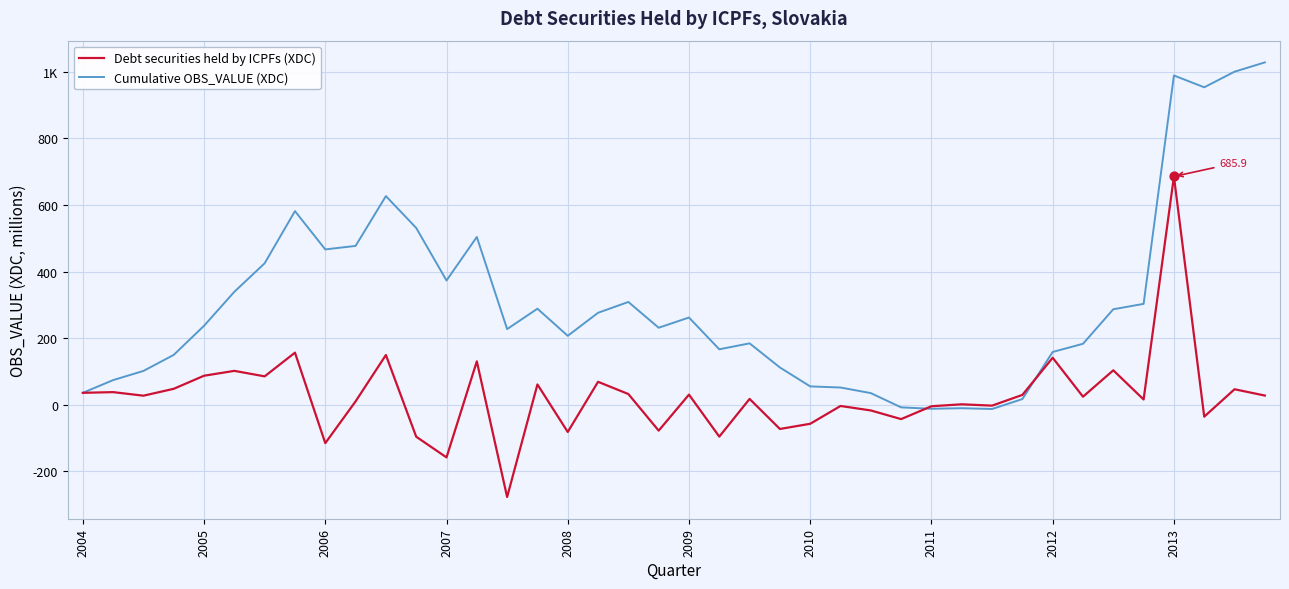

What are all the series names shown in the legend?

Debt securities held by ICPFs (XDC), Cumulative OBS_VALUE (XDC)